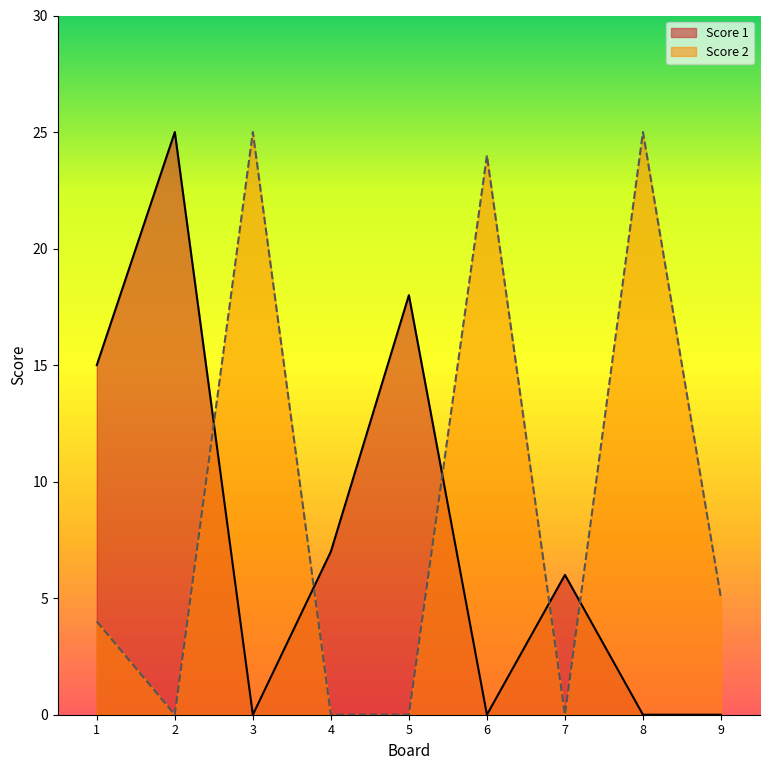

What is the total value across all series at 8?

25